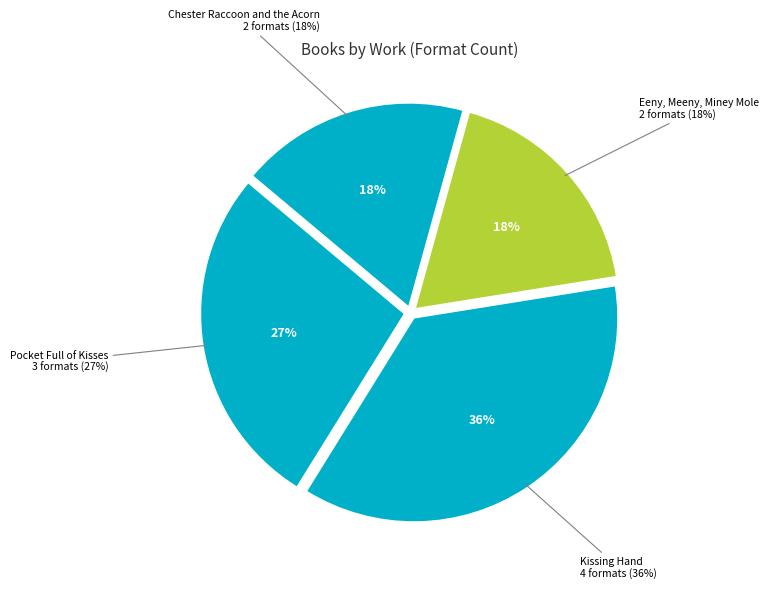

Between Kissing Hand
(167443670) and Eeny, Meeny, Miney Mole
(188546291), which is larger?

Kissing Hand
(167443670)